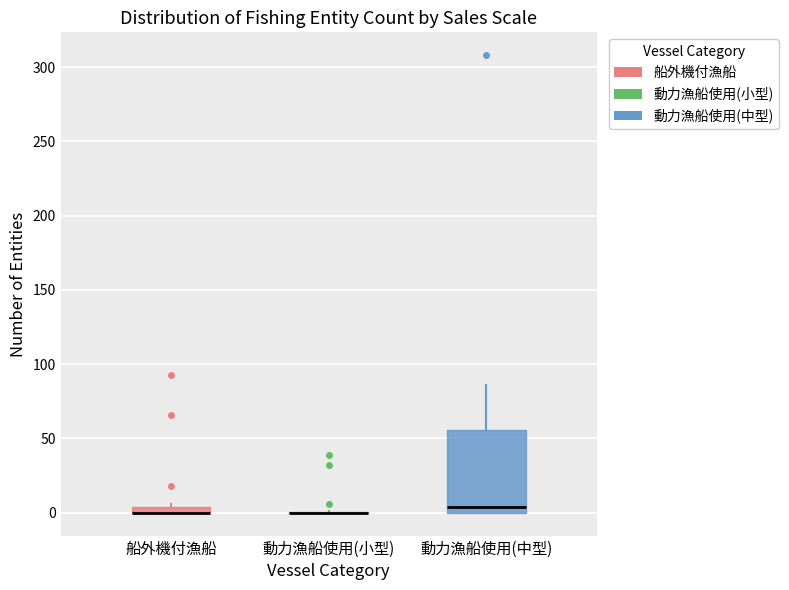

Comparing the boxes themselves (not the whiskers), which one is the tallest?

動力漁船使用(中型)